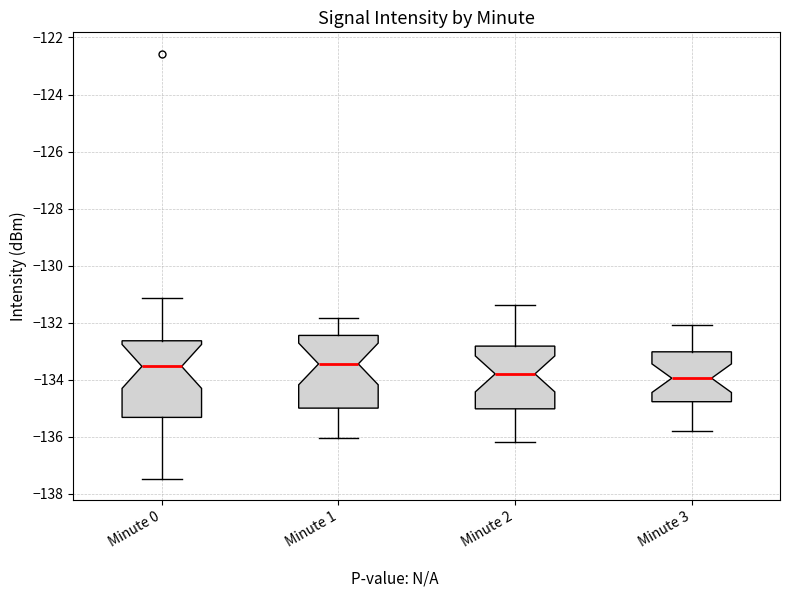

Where does the upper whisker of the box for Minute 3 end on the y-axis? The values are not printed on the chart, so give them approximately, as read against the axis.

-132.0